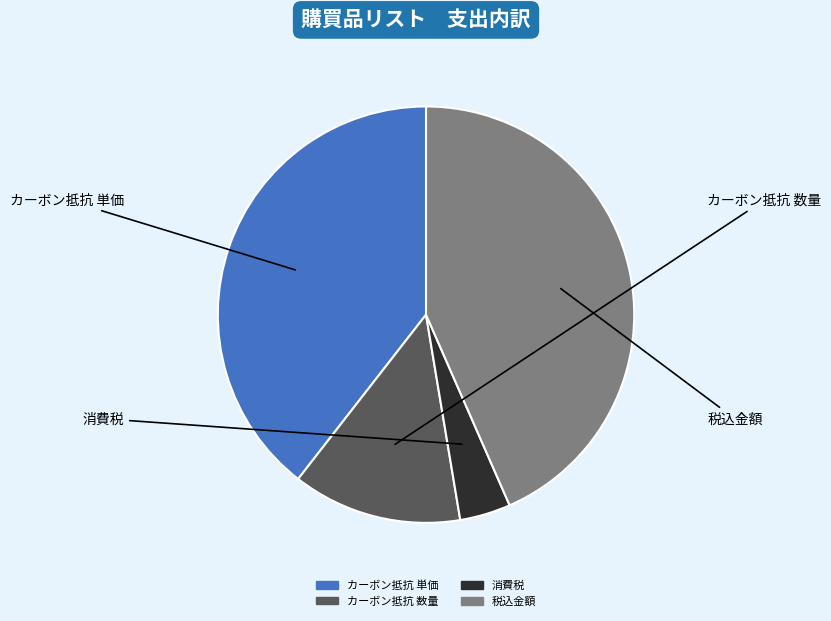

What is the smallest slice in the pie chart?

消費税